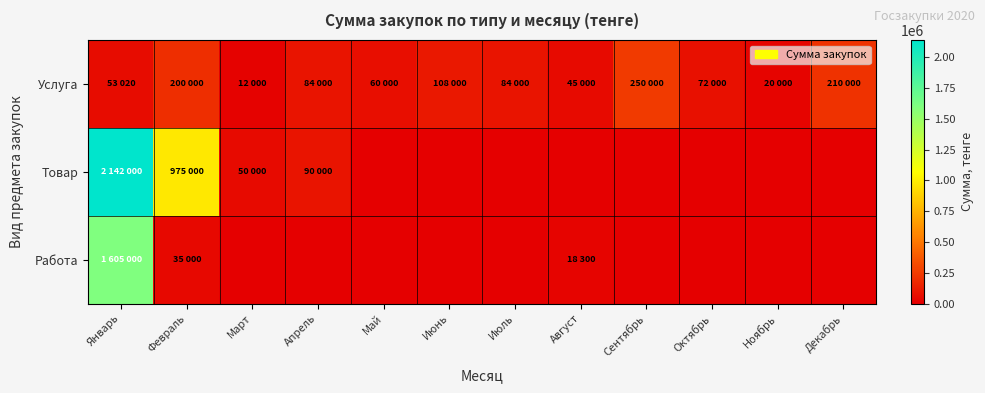

Which has a higher value, Декабрь or Ноябрь?

Декабрь